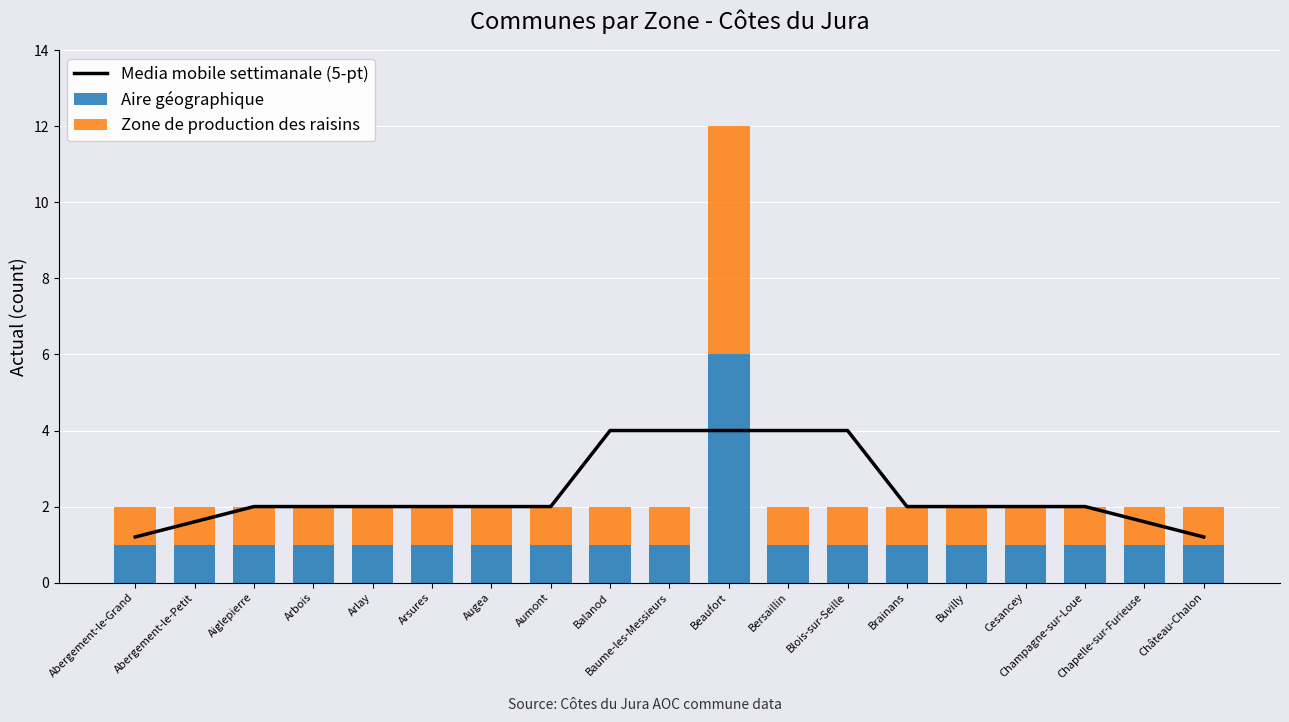

What is the minimum value for Aire géographique?

1